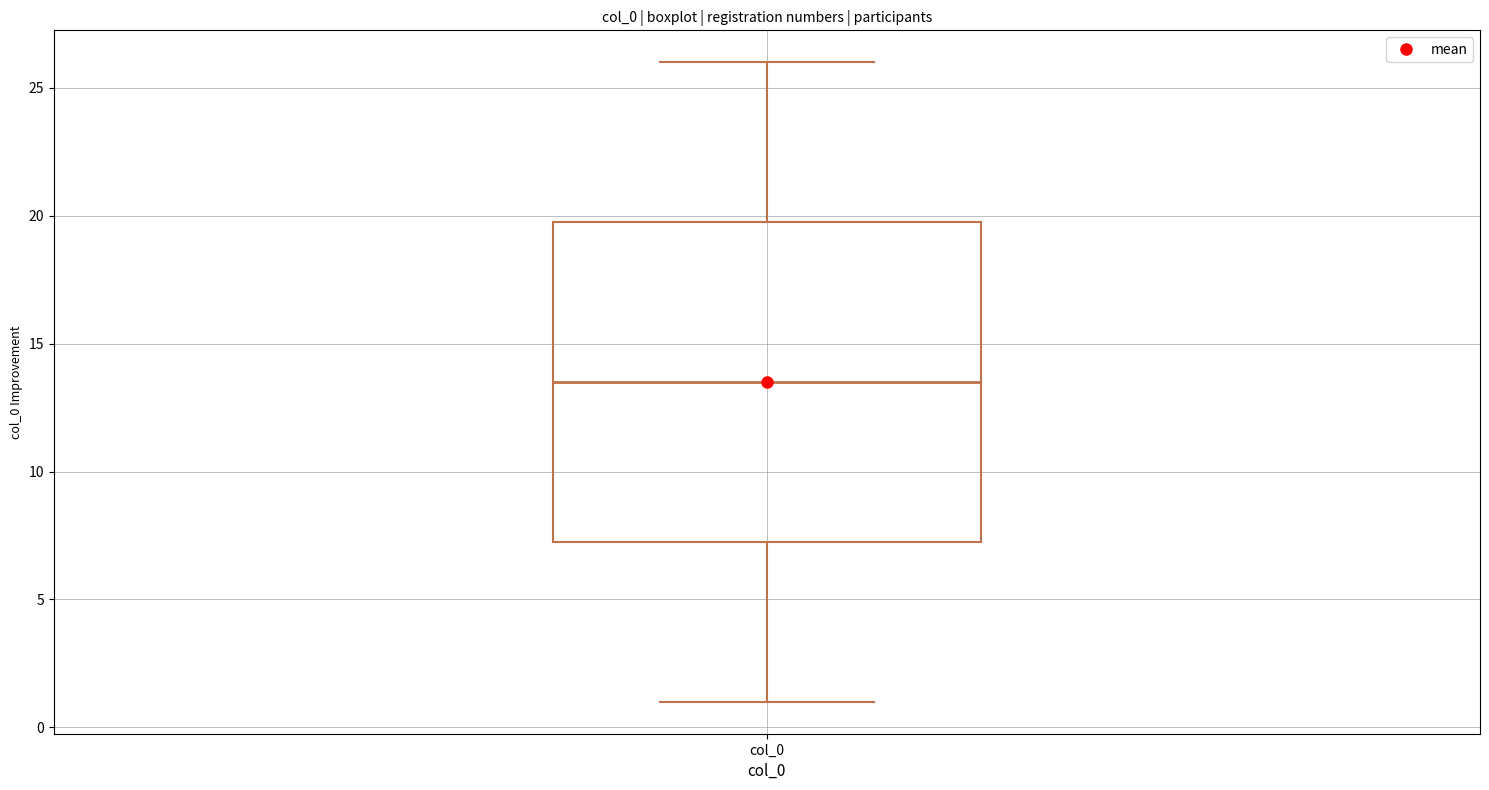

Read this box plot against the y-axis: the position of the median line, the range covered by the box, and the ends of both whiskers. The values are not printed on the chart, so give them approximately, as read against the axis.

median 13.5, box 7.5 to 20.0, whiskers 1.0 to 26.0